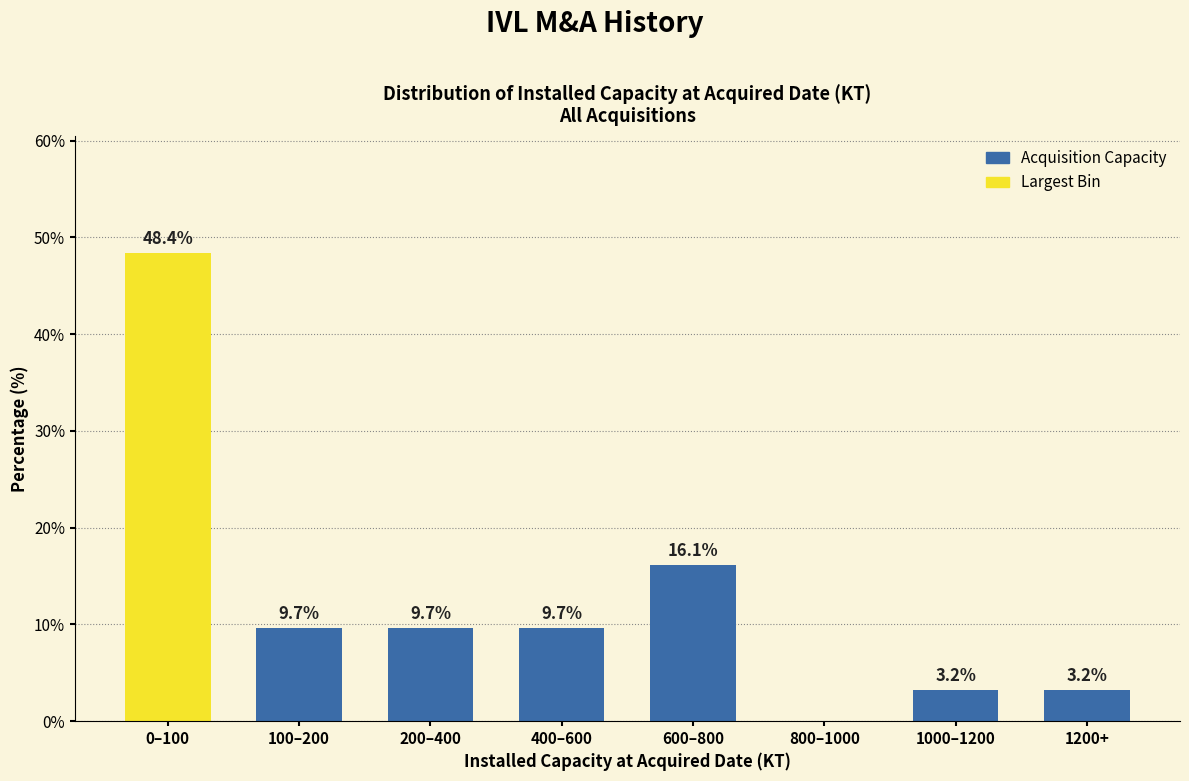

Reading right to left, what are all the values shown in this chart?

1200+=3.2	1000–1200=3.2	800–1000=0.0	600–800=16.1	400–600=9.7	200–400=9.7	100–200=9.7	0–100=48.4